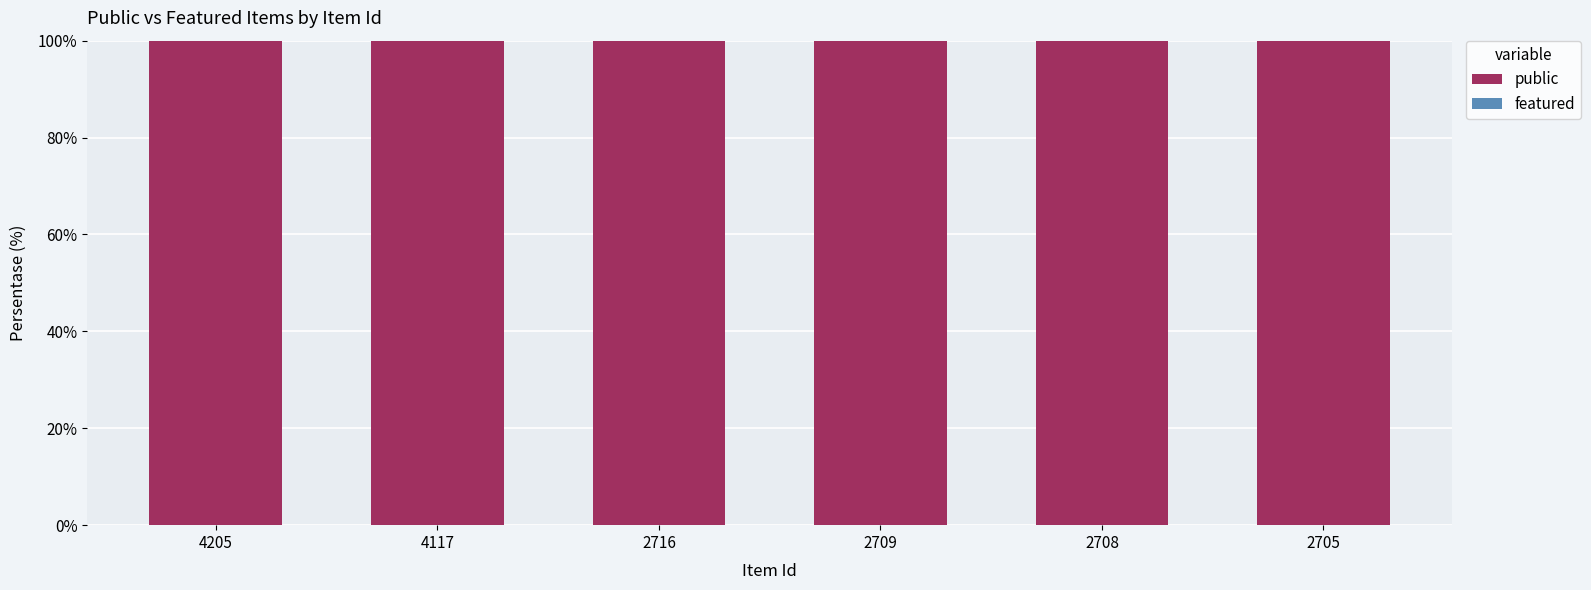

Which series has the widest spread of values?

public